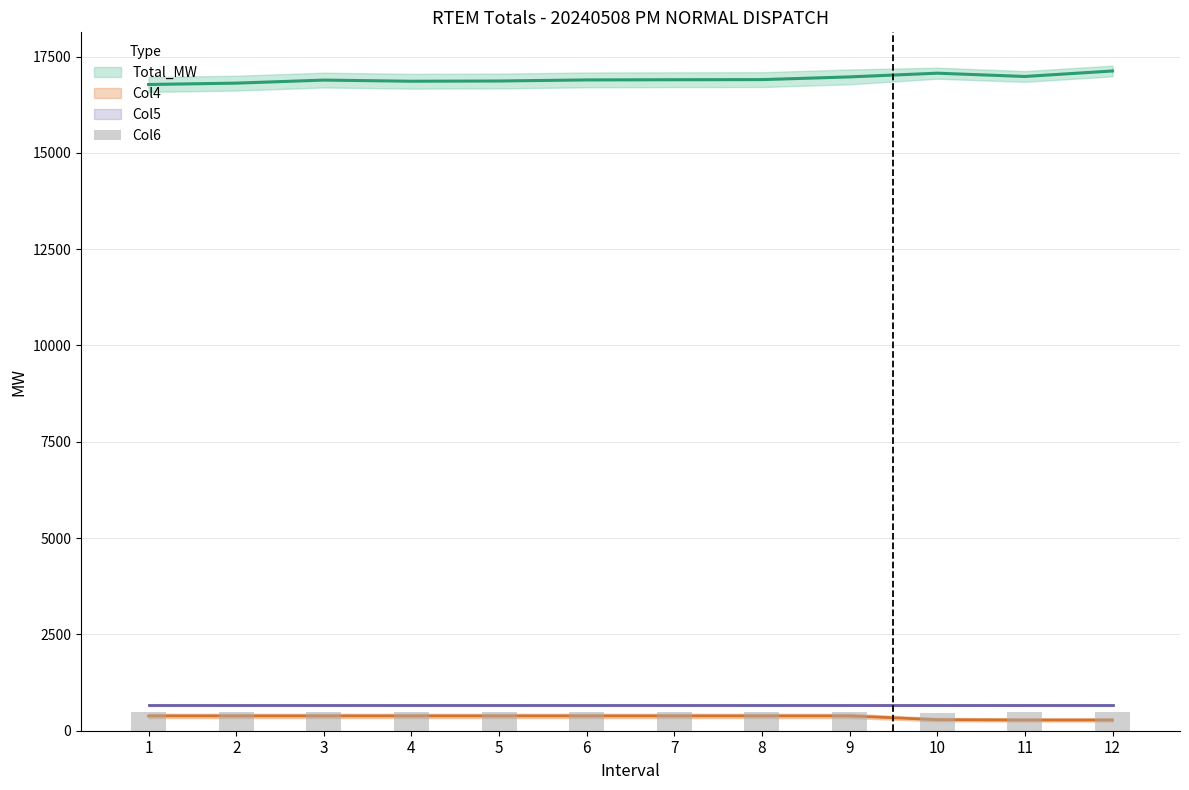

Rank the series by their maximum value, from highest to lowest.

Total_MW, Col5, Col6, Col4